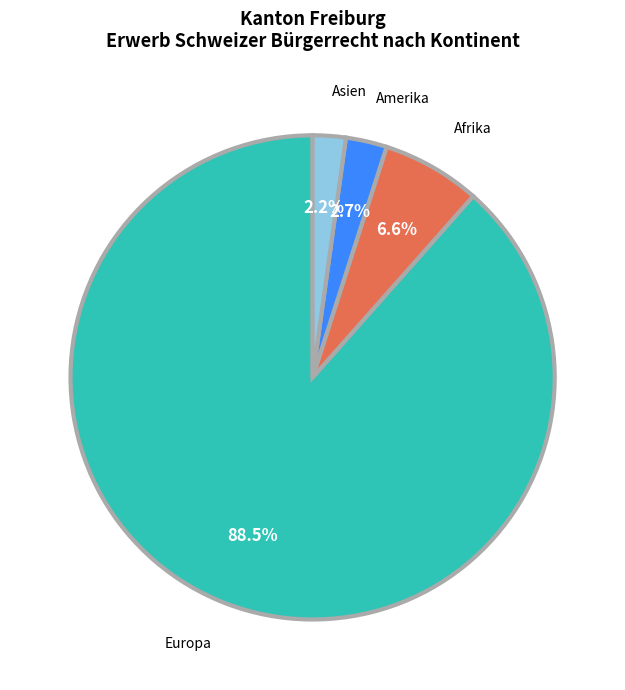

Is there a majority slice in this chart?

Yes